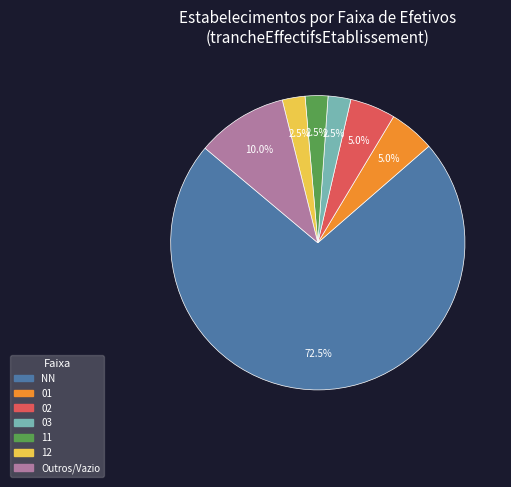

How much of the chart is everything except 03?

97.5%